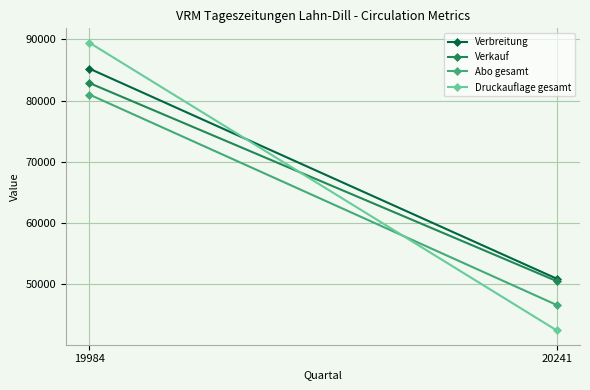

What is the highest value of the Verbreitung series?

85231